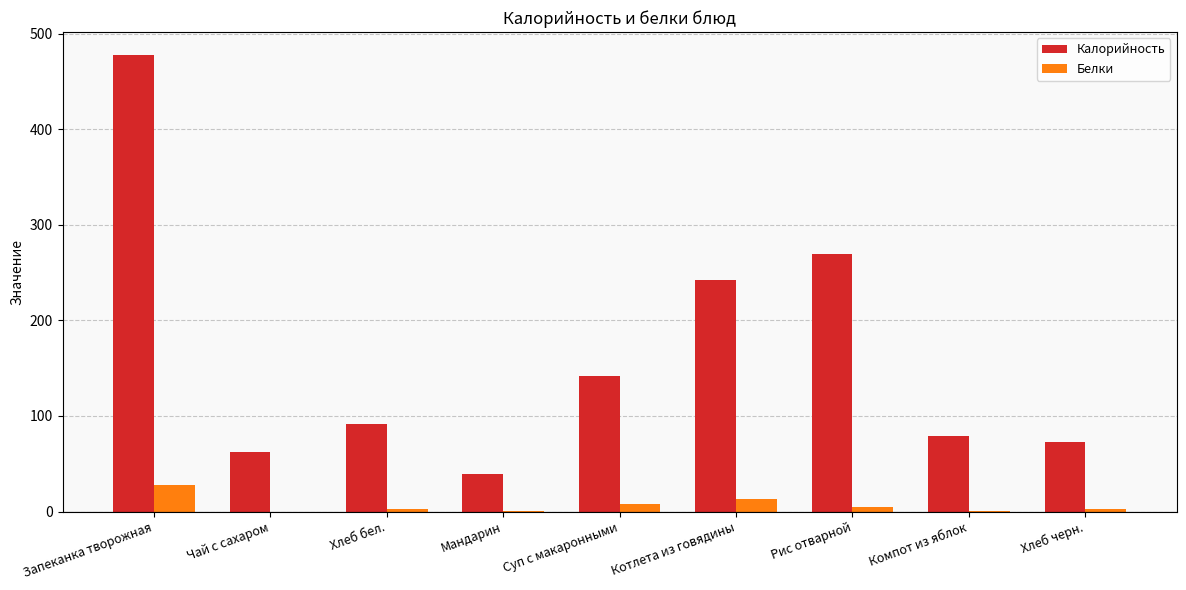

Which series has the largest total across all categories?

Калорийность